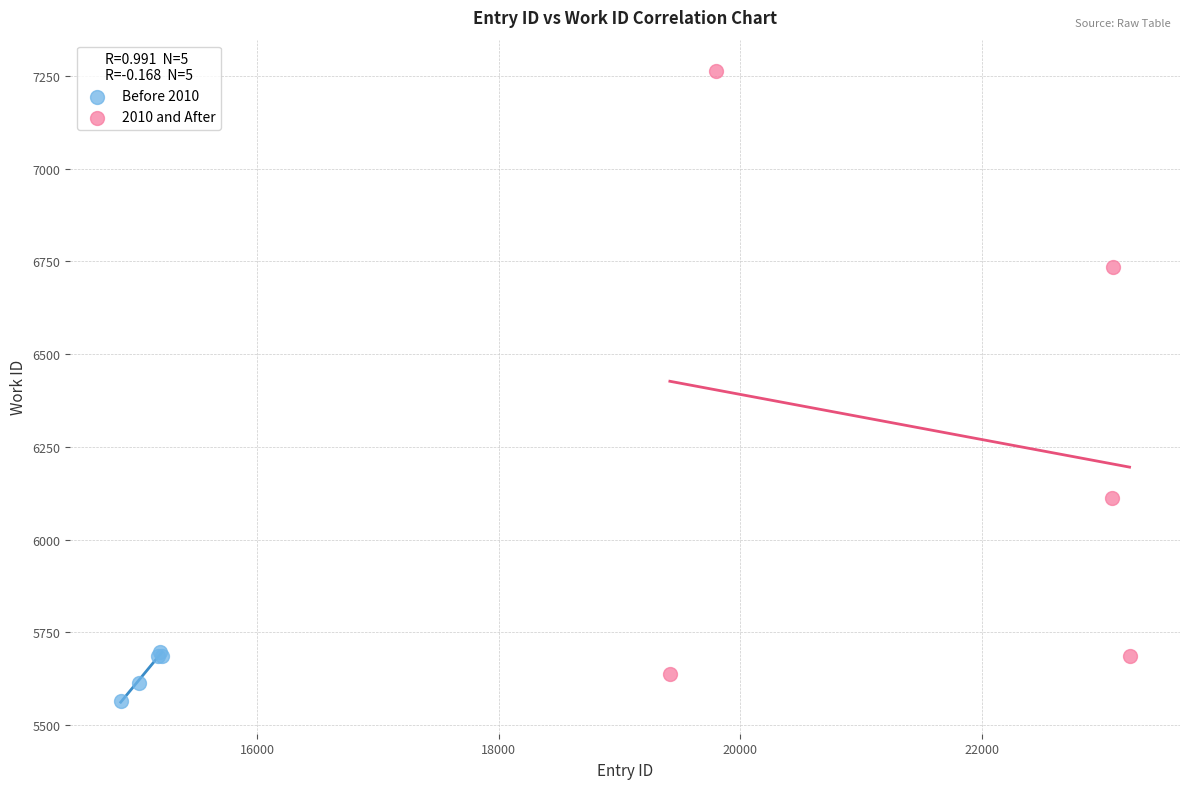

Which series reaches the maximum Y coordinate?

2010 and After